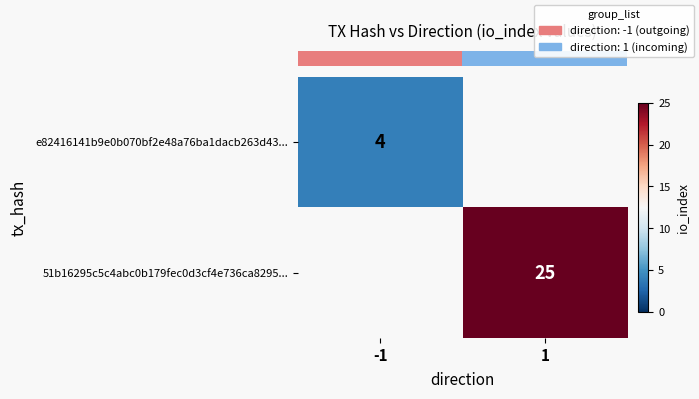

The value of row_1 at 1 is 25.0. True or false?

True